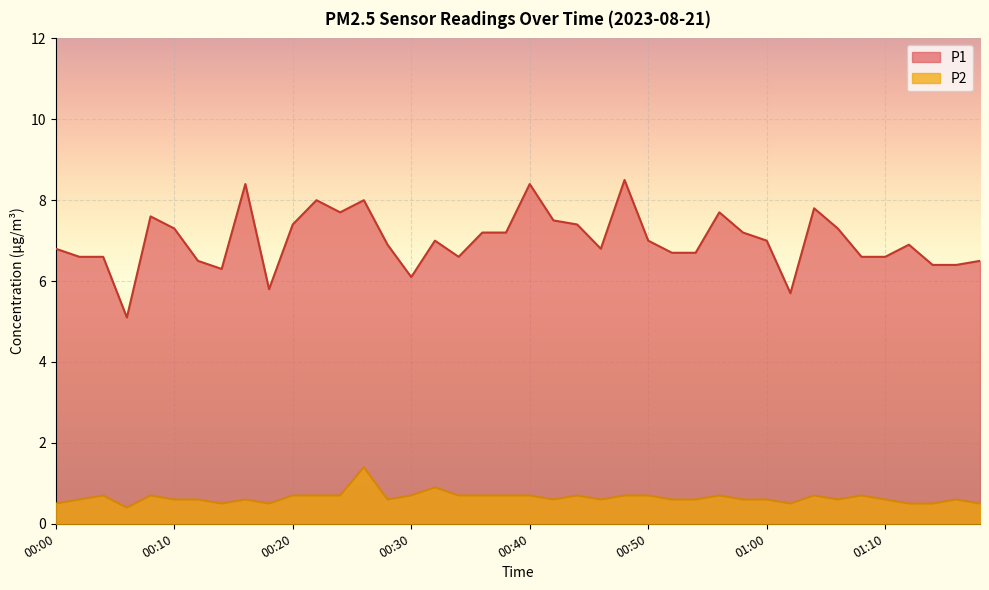

What is the average value of the P1 series?

7.0